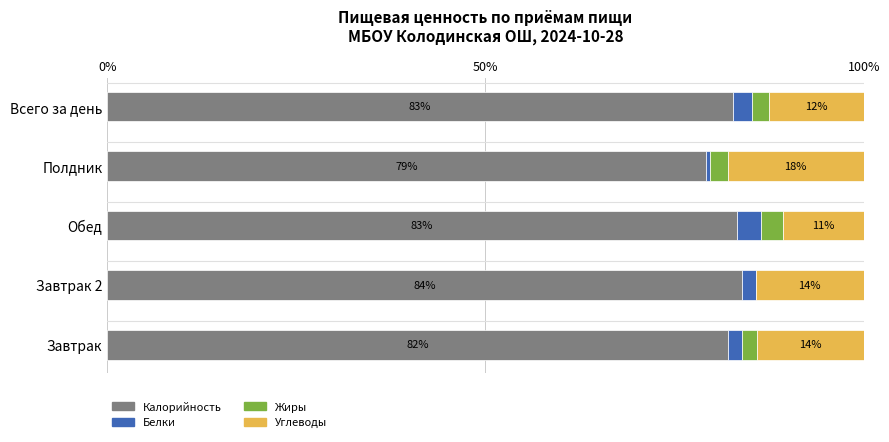

What are all the series names shown in the legend?

Калорийность, Белки, Жиры, Углеводы